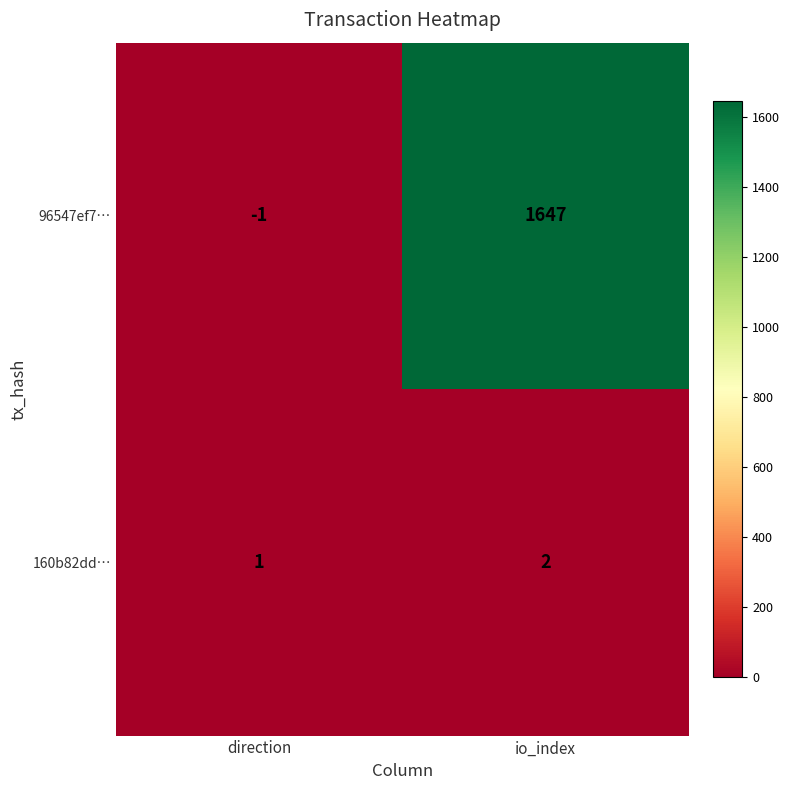

Which series changed the most between direction and io_index?

96547ef7…